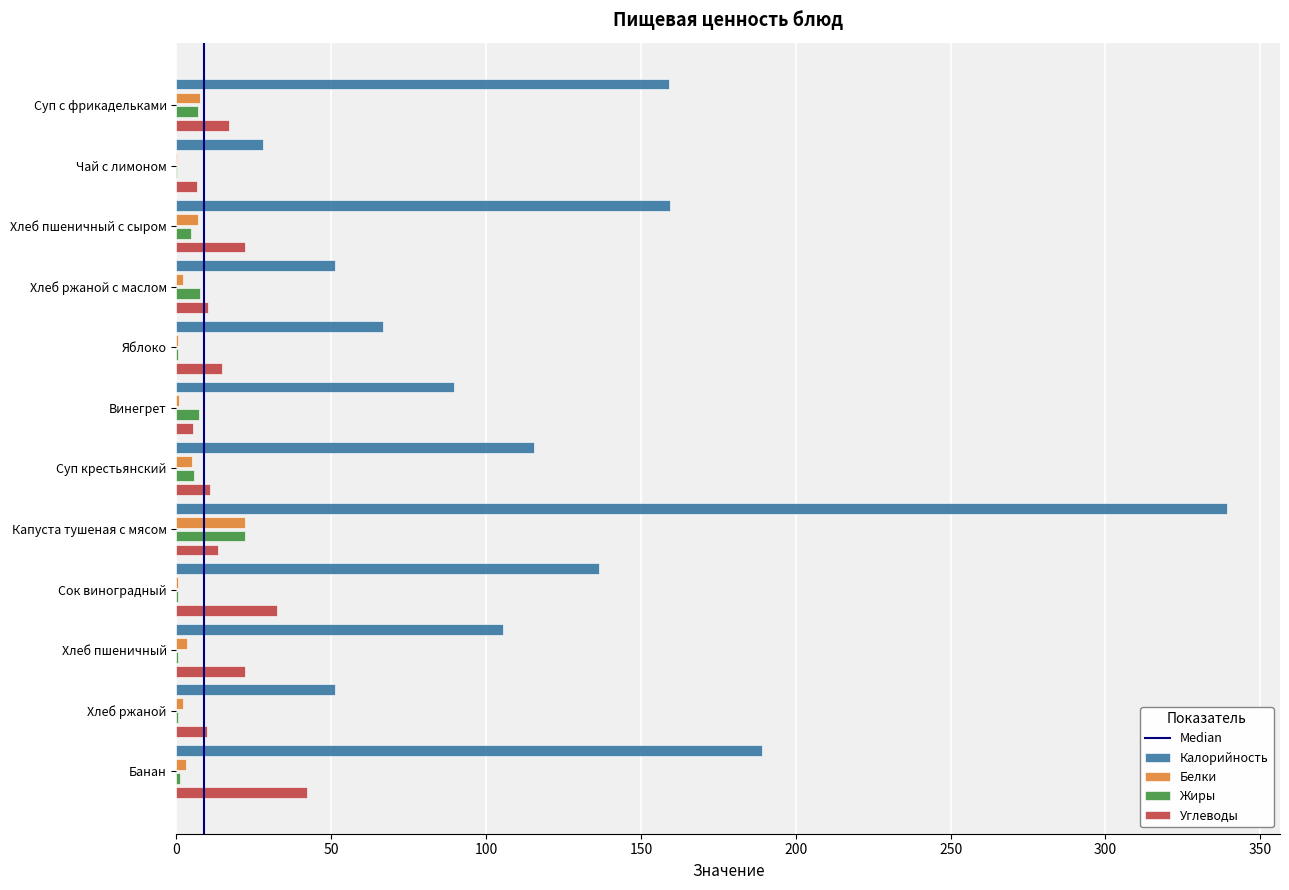

How many data points in Калорийность are above 115?

6